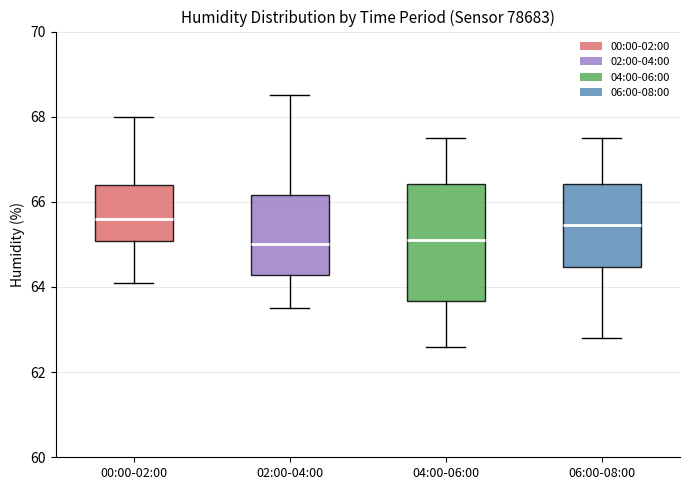

Reading left to right, transcribe this box plot: for each box, give where its median line is, the range the box spans, and where its two whiskers end, as read against the y-axis. The values are not printed on the chart, so give them approximately, as read against the axis.

00:00-02:00: median 65.6, box 65.0 to 66.4, whiskers 64.2 to 68.0
02:00-04:00: median 65.0, box 64.2 to 66.2, whiskers 63.6 to 68.6
04:00-06:00: median 65.2, box 63.6 to 66.4, whiskers 62.6 to 67.6
06:00-08:00: median 65.4, box 64.4 to 66.4, whiskers 62.8 to 67.6